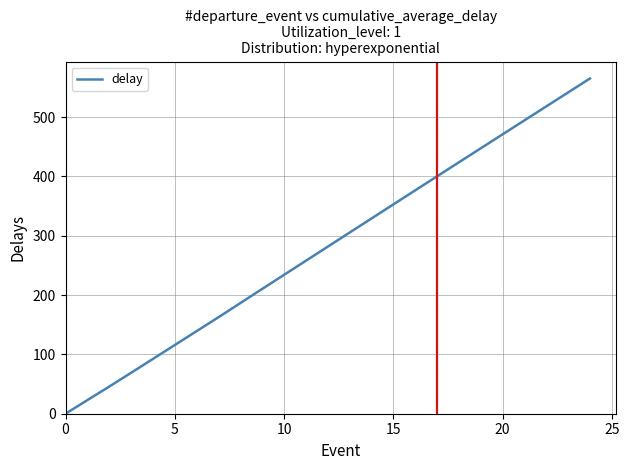

How many lines are shown in the chart?

1